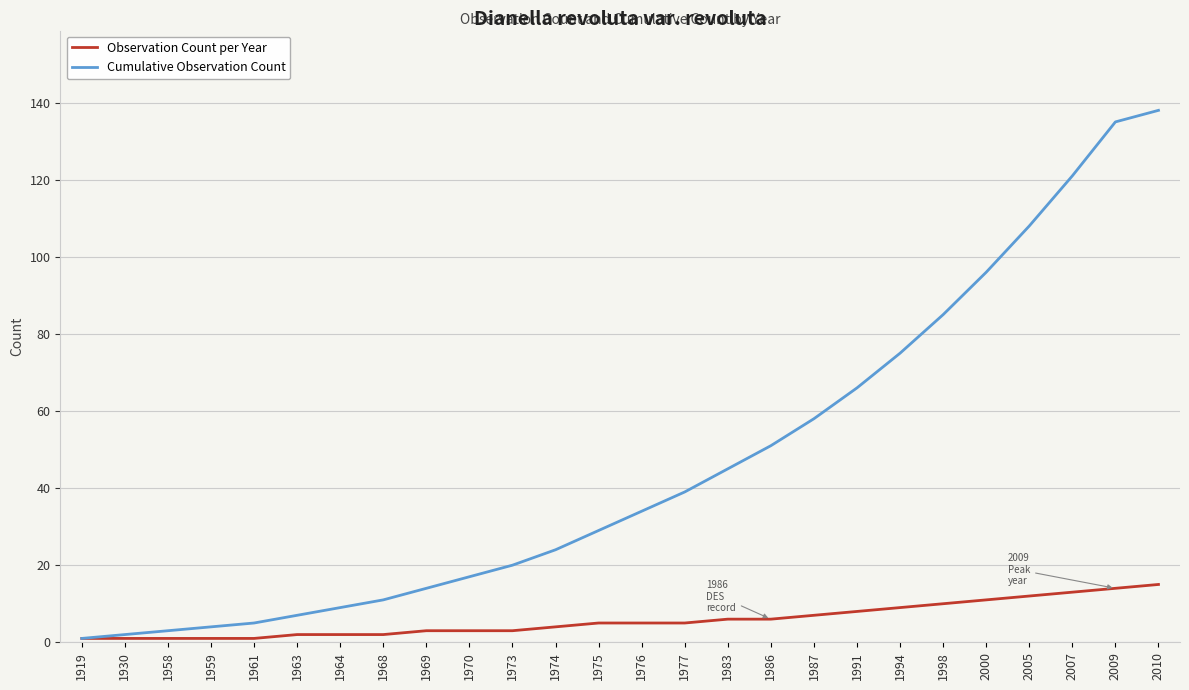

Is this an area chart (filled region under the line)?

No